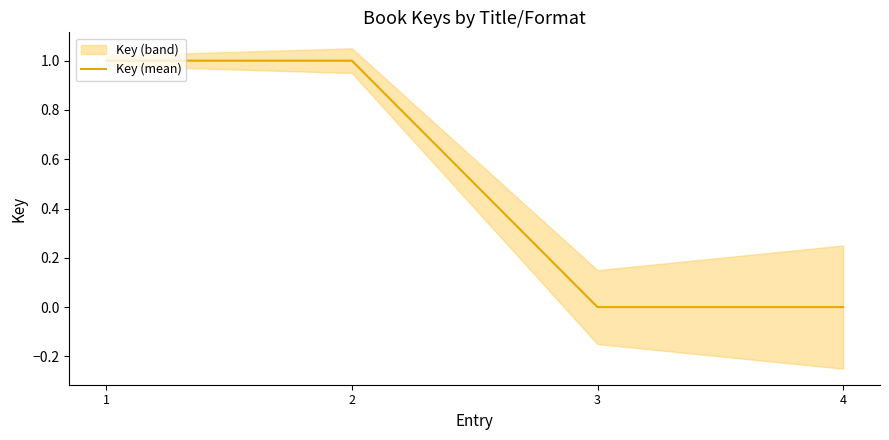

True or false: there are more than 0 points higher than both neighbors.

False